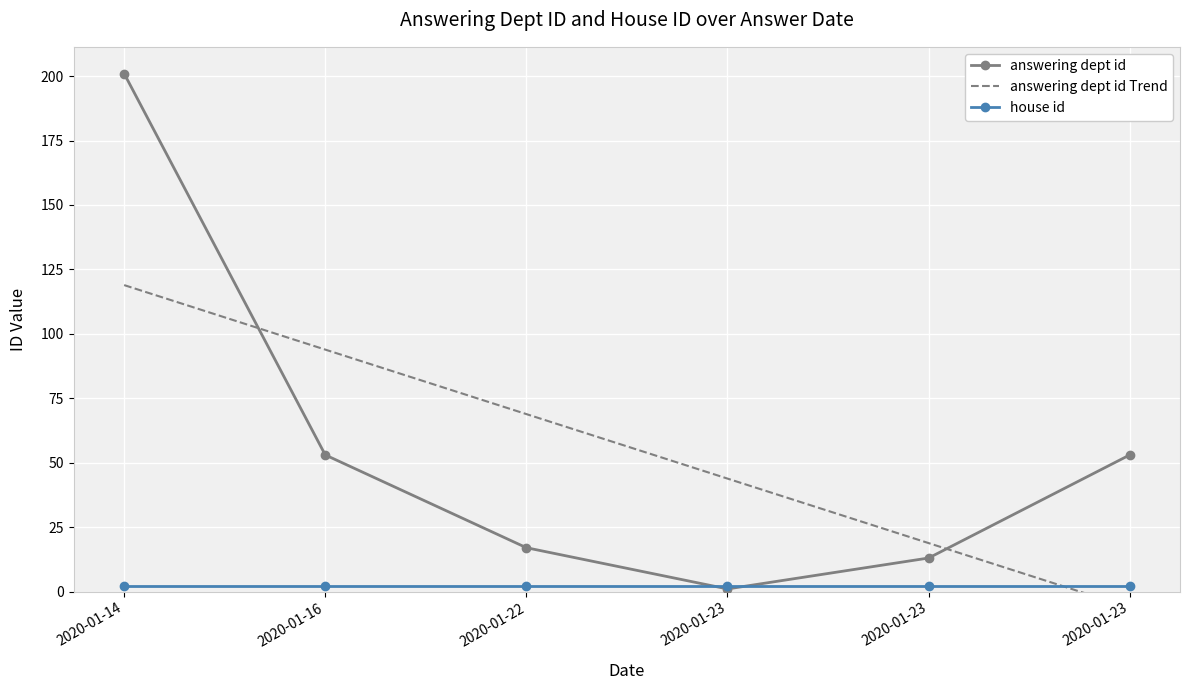

List the labels in order of value, smallest first.

2020-01-23, 2020-01-23, 2020-01-22, 2020-01-16, 2020-01-23, 2020-01-14